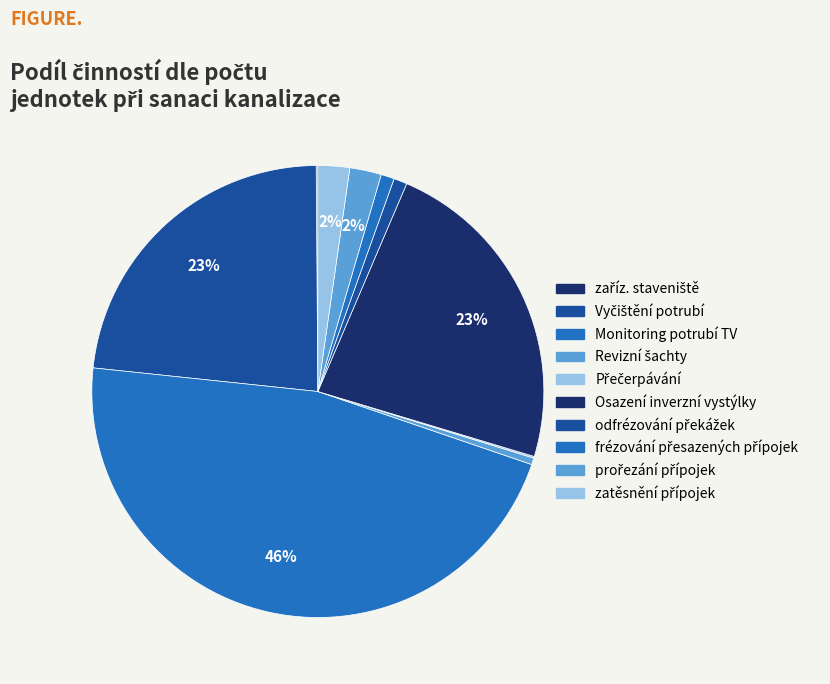

To the nearest percent, what is the difference between the Osazení inverzní vystýlky and zatěsnění přípojek slice percentages?

21%